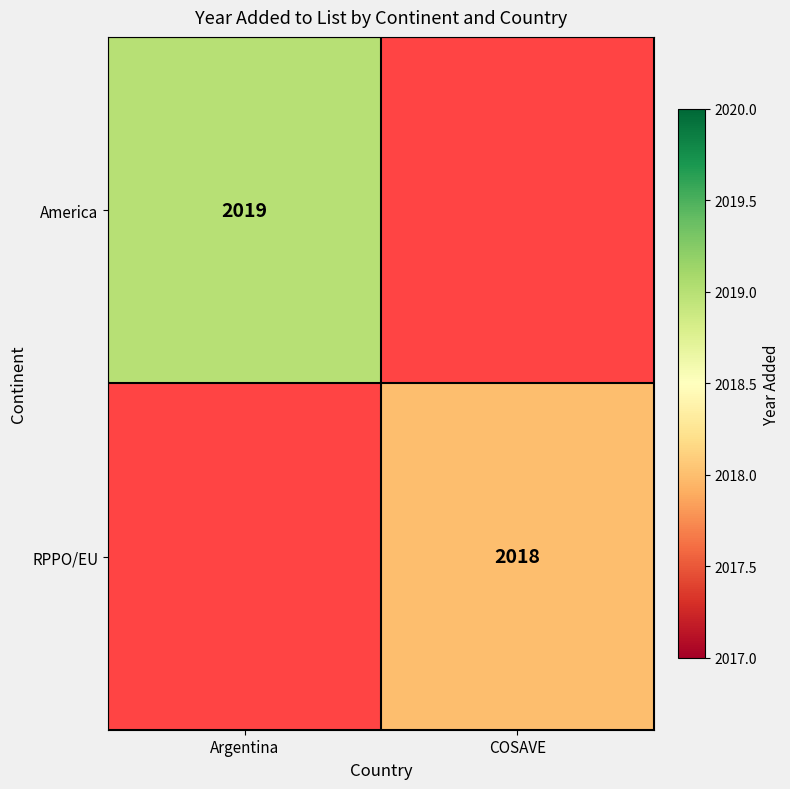

Is it true that RPPO/EU equals 917 at COSAVE?

False